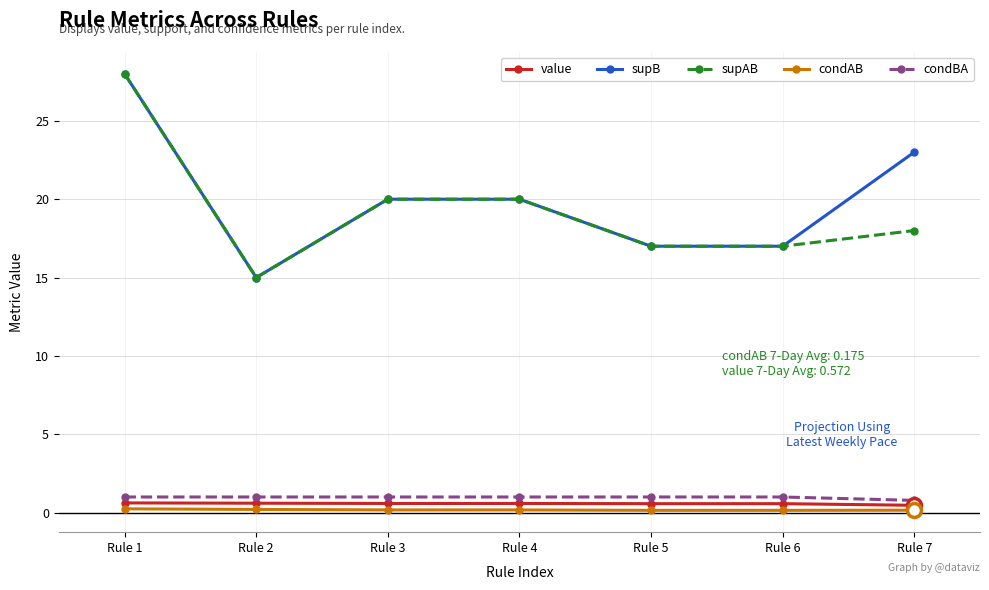

Is the value of condAB at Rule 5 greater than the value of supB at Rule 7?

No